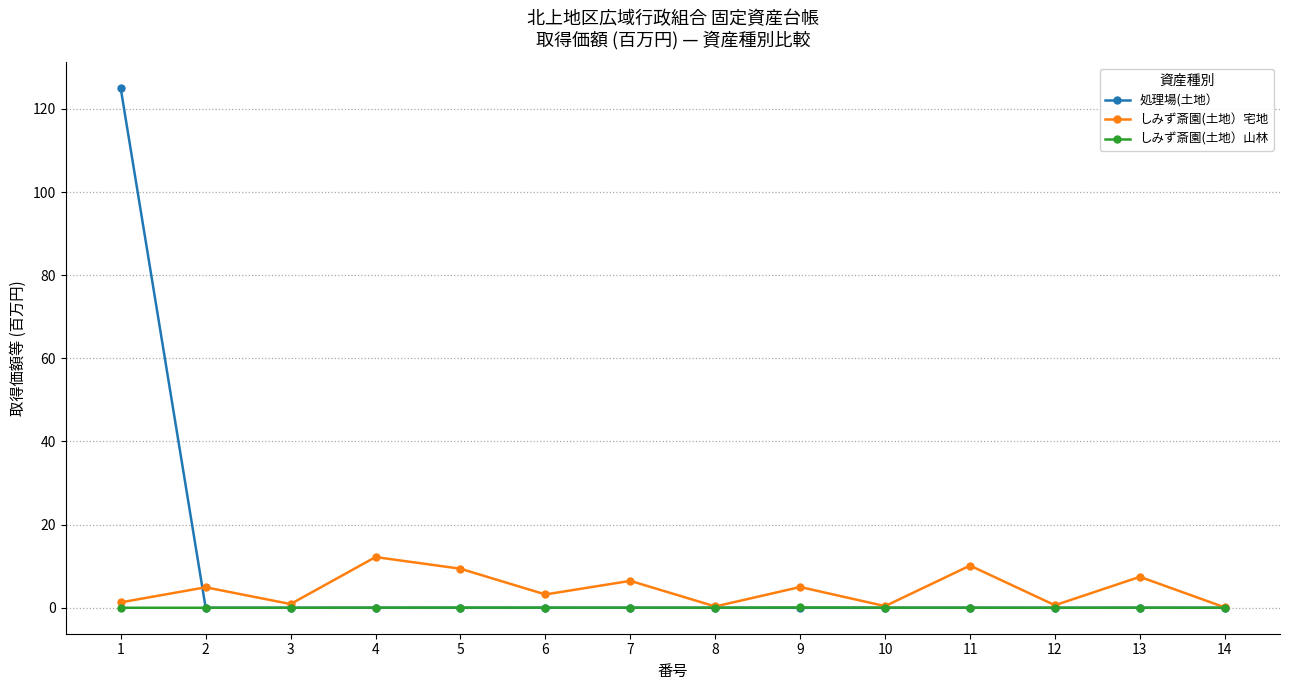

Does the chart have visible grid lines?

Yes